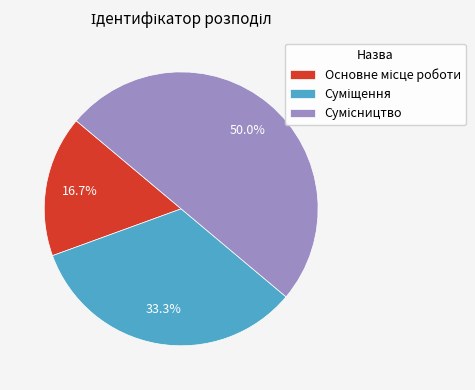

How many segments does this pie chart have?

3